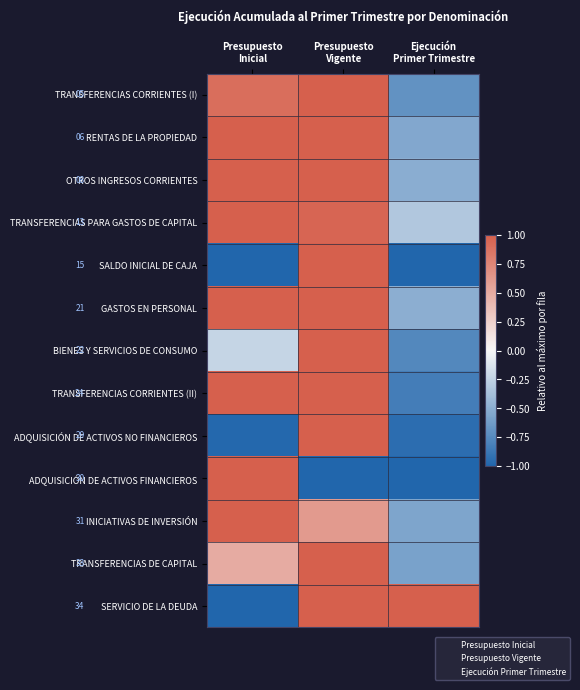

Reading left to right, extract all data points from this chart.

TRANSFERENCIAS CORRIENTES (I): Presupuesto
Inicial=0.9	Presupuesto
Vigente=1.0	Ejecución
Primer Trimestre=-0.7
RENTAS DE LA PROPIEDAD: Presupuesto
Inicial=1.0	Presupuesto
Vigente=1.0	Ejecución
Primer Trimestre=-0.5
OTROS INGRESOS CORRIENTES: Presupuesto
Inicial=1.0	Presupuesto
Vigente=1.0	Ejecución
Primer Trimestre=-0.5
TRANSFERENCIAS PARA GASTOS DE CAPITAL: Presupuesto
Inicial=1.0	Presupuesto
Vigente=1.0	Ejecución
Primer Trimestre=-0.3
SALDO INICIAL DE CAJA: Presupuesto
Inicial=-1.0	Presupuesto
Vigente=1.0	Ejecución
Primer Trimestre=-1.0
GASTOS EN PERSONAL: Presupuesto
Inicial=1.0	Presupuesto
Vigente=1.0	Ejecución
Primer Trimestre=-0.5
BIENES Y SERVICIOS DE CONSUMO: Presupuesto
Inicial=-0.2	Presupuesto
Vigente=1.0	Ejecución
Primer Trimestre=-0.8
TRANSFERENCIAS CORRIENTES (II): Presupuesto
Inicial=1.0	Presupuesto
Vigente=1.0	Ejecución
Primer Trimestre=-0.8
ADQUISICIÓN DE ACTIVOS NO FINANCIEROS: Presupuesto
Inicial=-1.0	Presupuesto
Vigente=1.0	Ejecución
Primer Trimestre=-0.9
ADQUISICIÓN DE ACTIVOS FINANCIEROS: Presupuesto
Inicial=1.0	Presupuesto
Vigente=-1.0	Ejecución
Primer Trimestre=-1.0
INICIATIVAS DE INVERSIÓN: Presupuesto
Inicial=1.0	Presupuesto
Vigente=0.6	Ejecución
Primer Trimestre=-0.6
TRANSFERENCIAS DE CAPITAL: Presupuesto
Inicial=0.5	Presupuesto
Vigente=1.0	Ejecución
Primer Trimestre=-0.6
SERVICIO DE LA DEUDA: Presupuesto
Inicial=-1.0	Presupuesto
Vigente=1.0	Ejecución
Primer Trimestre=1.0